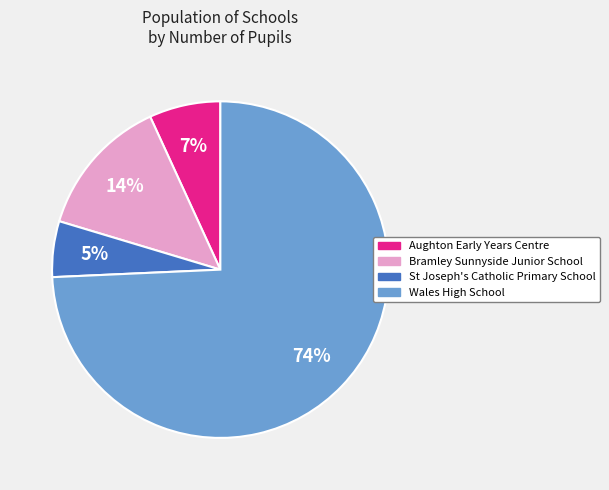

Is there a majority slice in this chart?

Yes